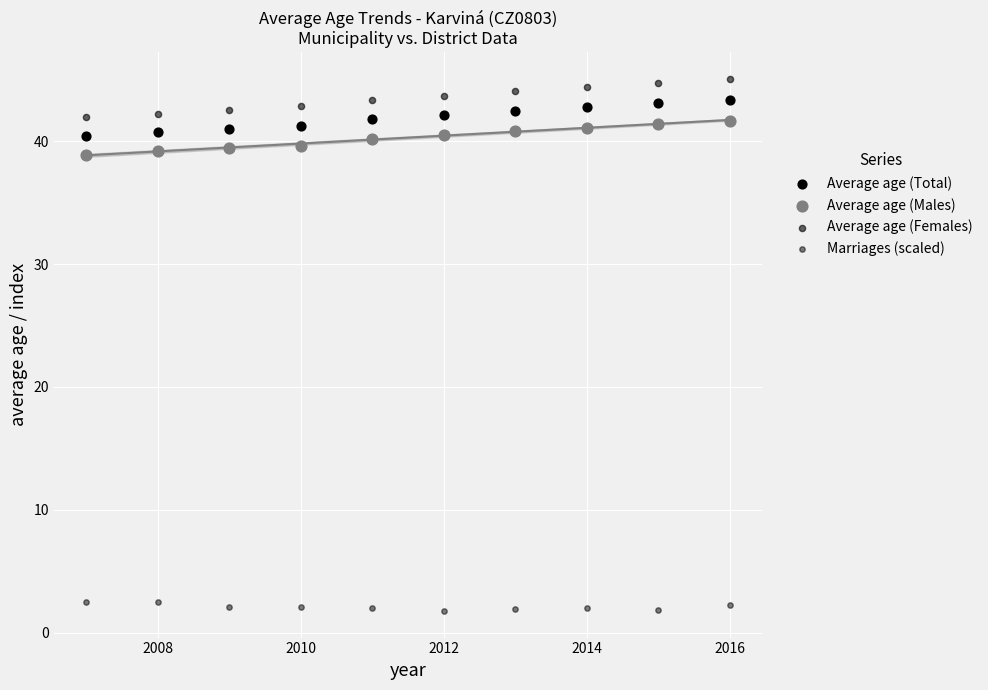

Count the number of points in this scatter plot.

40